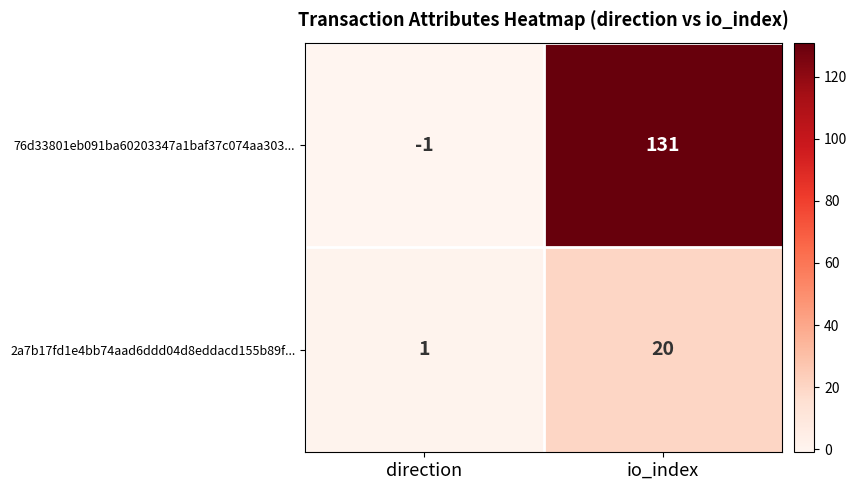

What is the total value across all series at io_index?

151